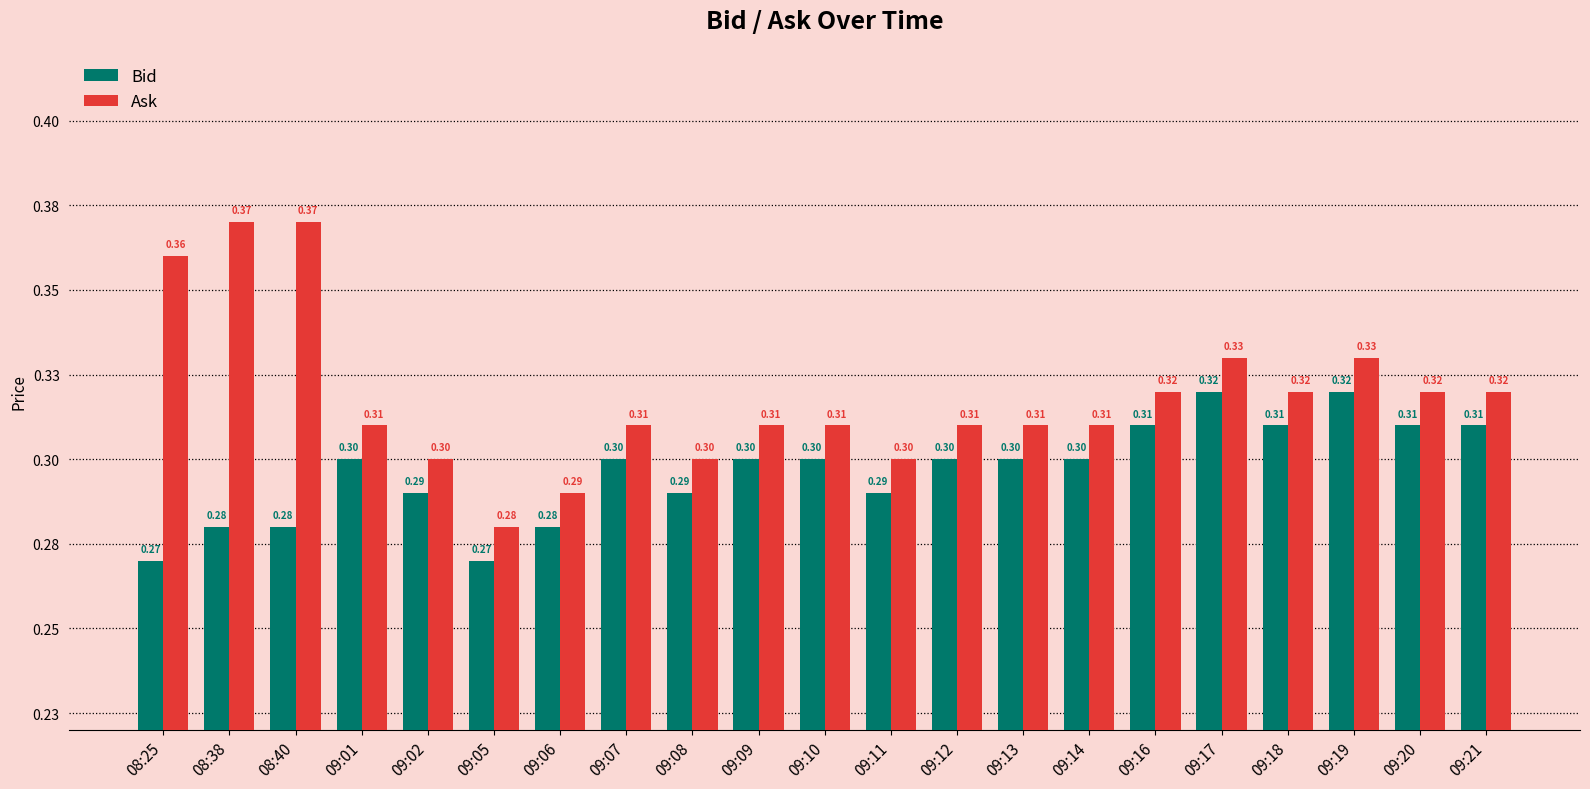

Rank the categories by Ask value from highest to lowest.

08:38, 08:40, 08:25, 09:17, 09:19, 09:16, 09:18, 09:20, 09:21, 09:01, 09:07, 09:09, 09:10, 09:12, 09:13, 09:14, 09:02, 09:08, 09:11, 09:06, 09:05